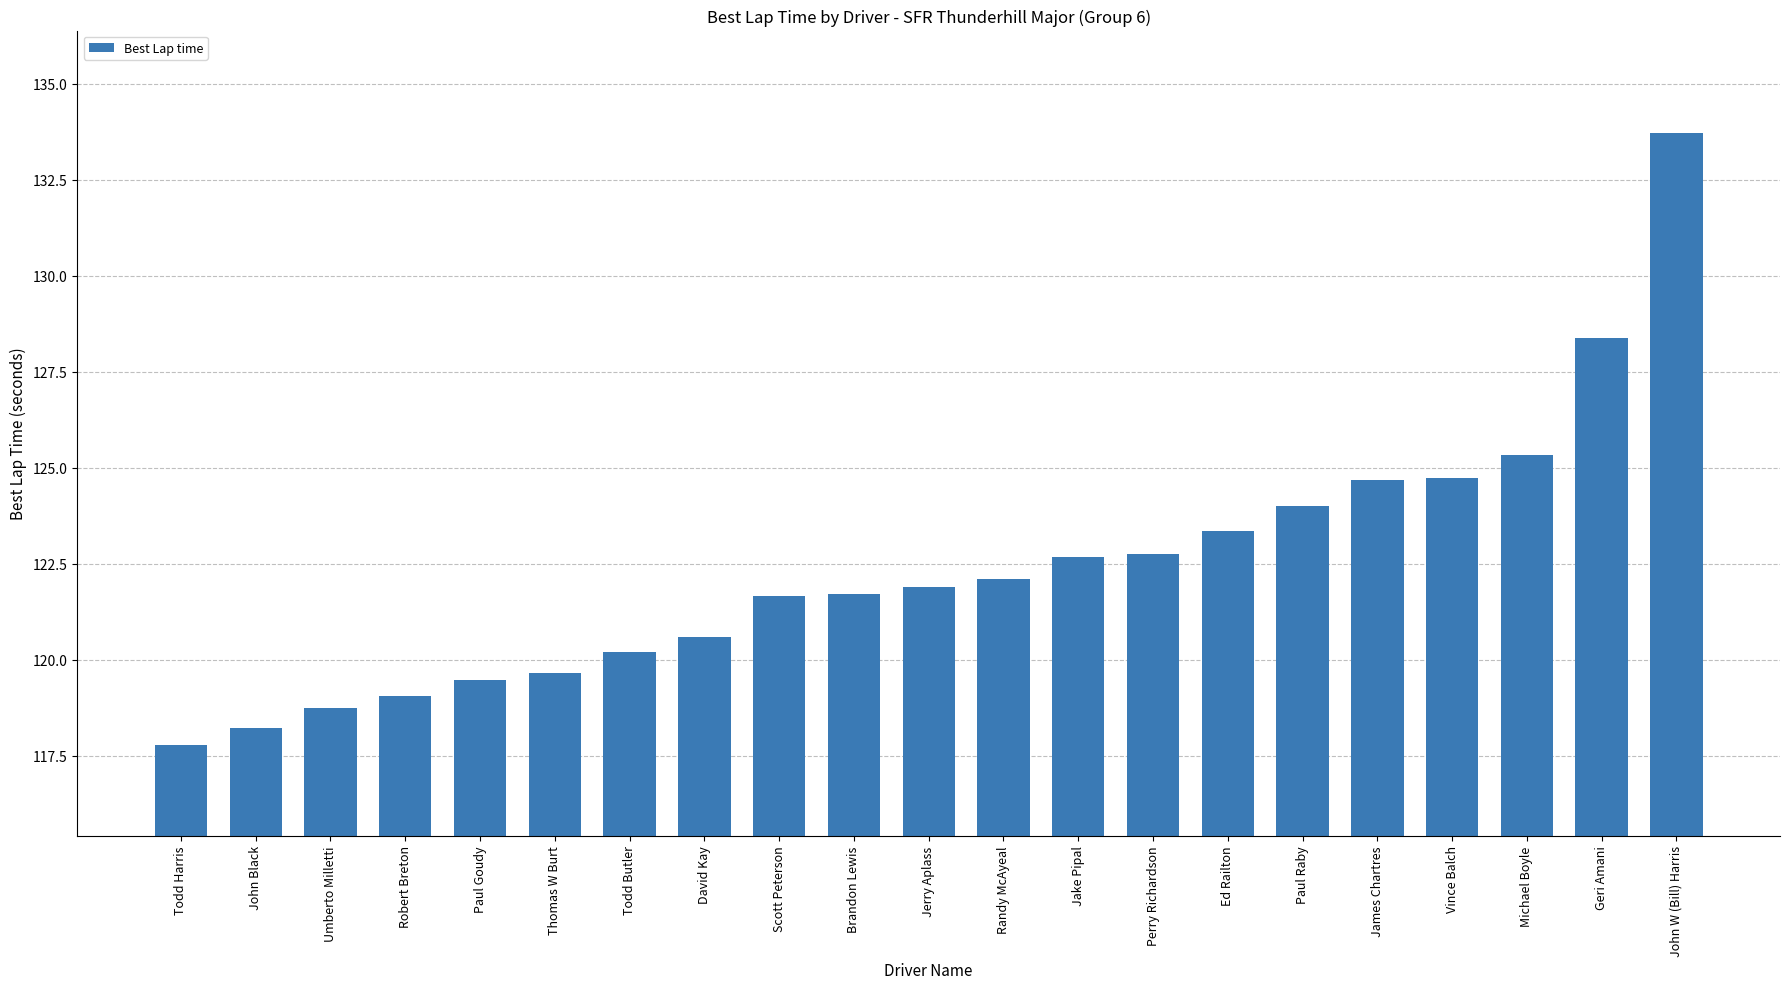

Between Robert Breton and Michael Boyle, which is larger?

Michael Boyle